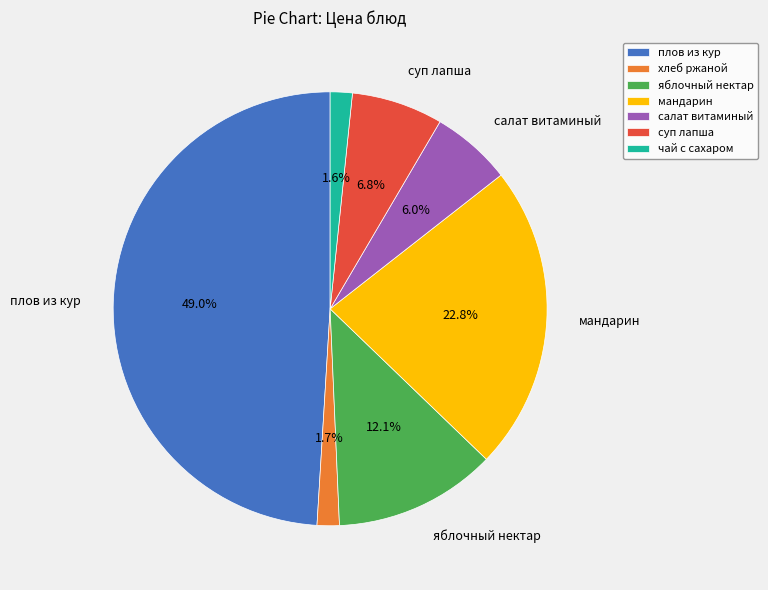

Count the number of slices in the pie.

7